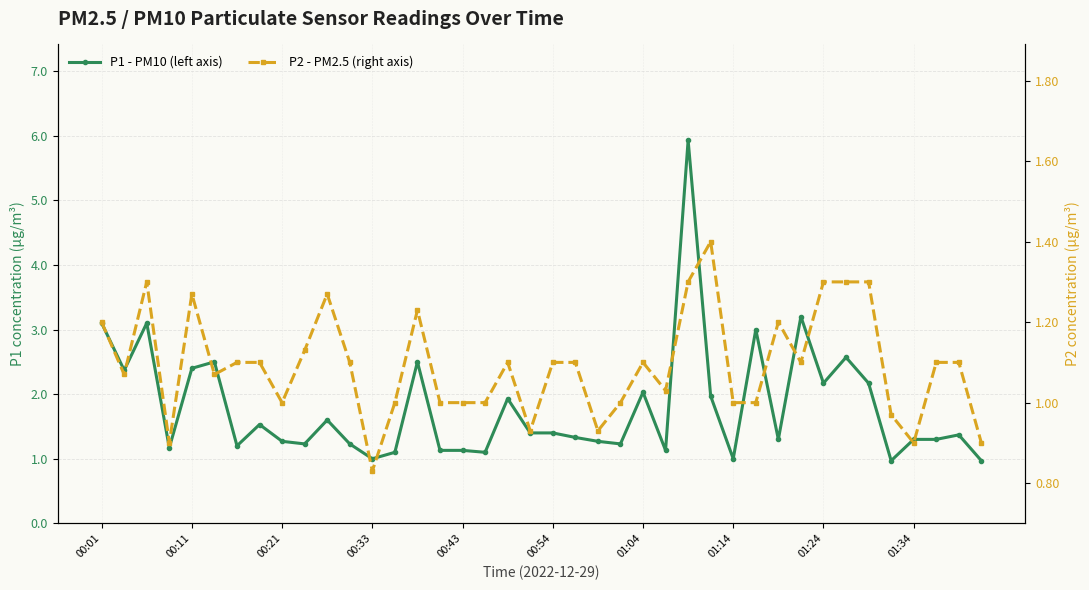

List the series in order of their peak value, highest first.

P1 - PM10 (left axis), P2 - PM2.5 (right axis)